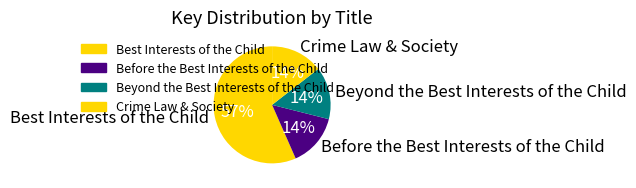

What is the largest slice in the pie chart?

Best Interests of the Child